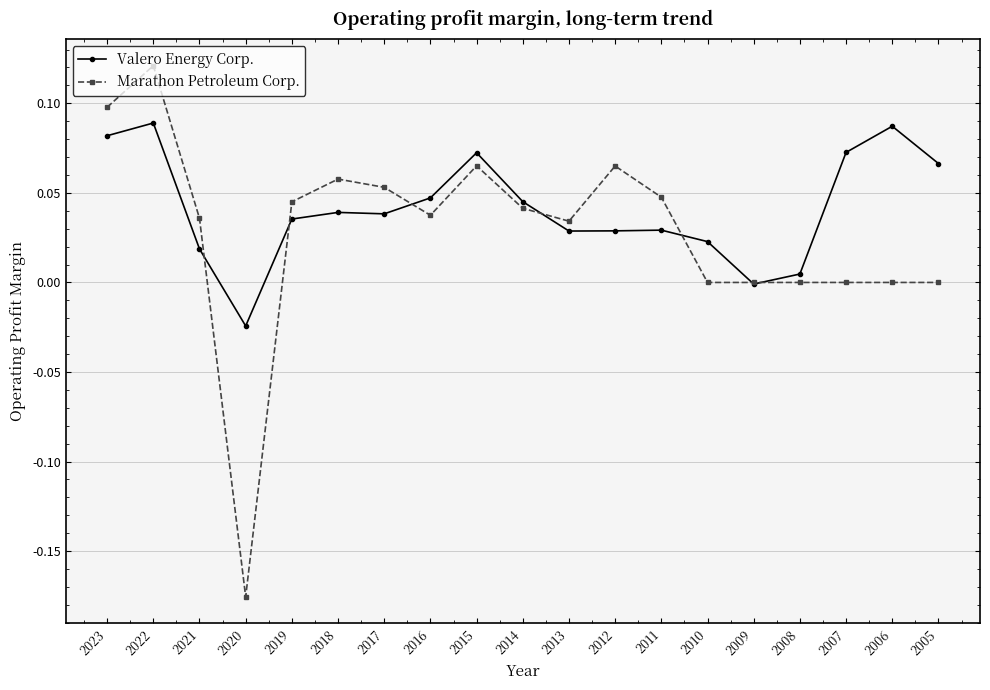

Which series has the largest total across all categories?

Valero Energy Corp.